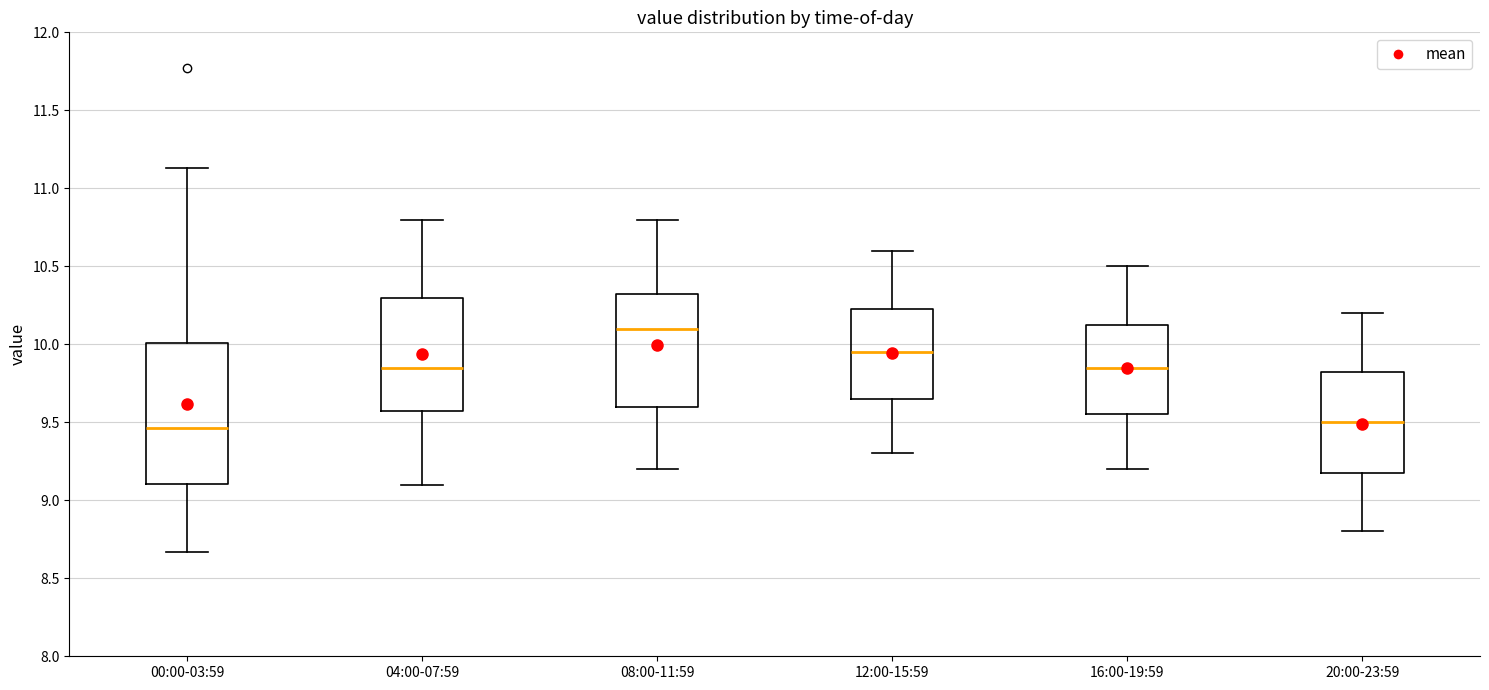

Where does the upper whisker of the box for 08:00-11:59 end on the y-axis? The values are not printed on the chart, so give them approximately, as read against the axis.

10.80